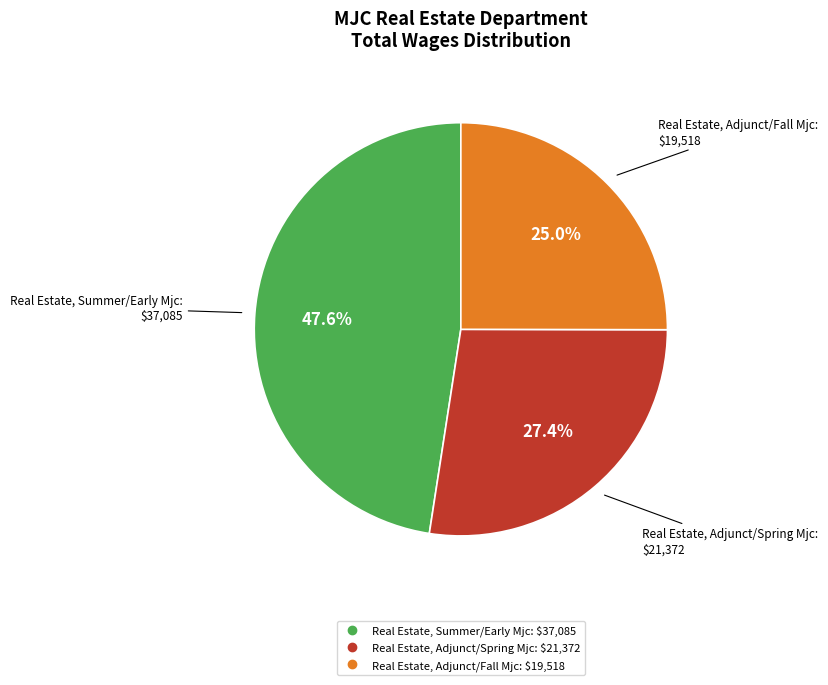

Combined, do Real Estate, Adjunct/Spring Mjc and Real Estate, Summer/Early Mjc account for over 50%?

Yes